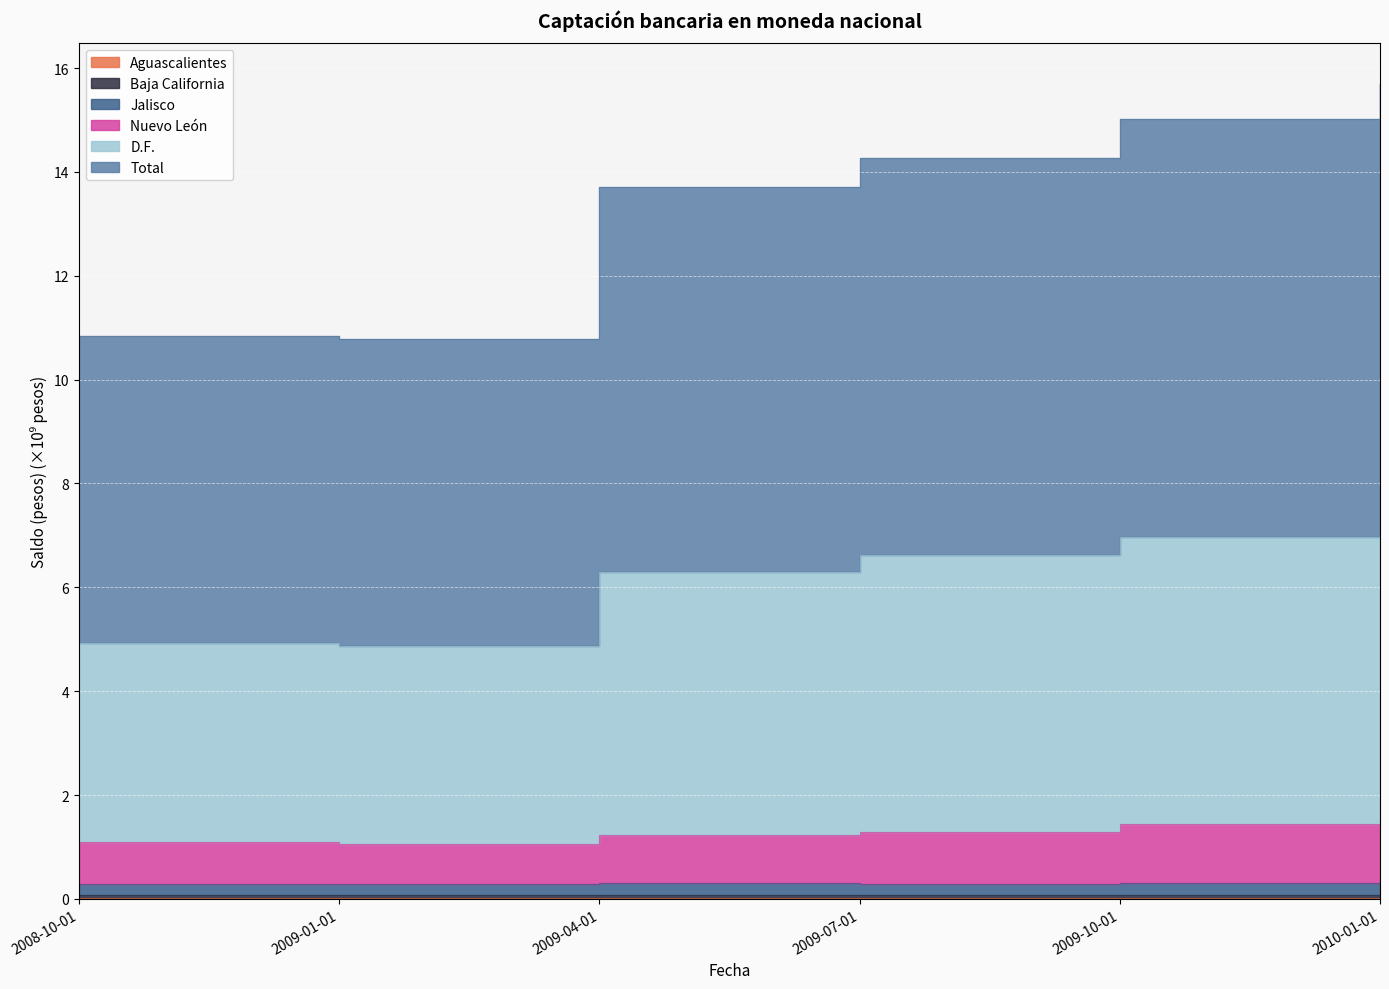

Between 2009-10-01 and 2010-01-01, which is larger?

2010-01-01